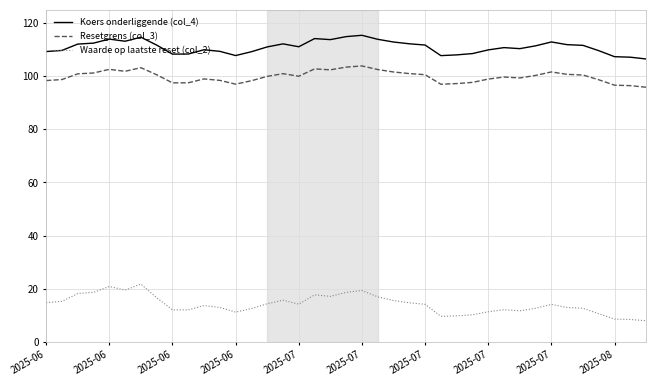

Which series has the largest total across all categories?

Koers onderliggende (col_4)